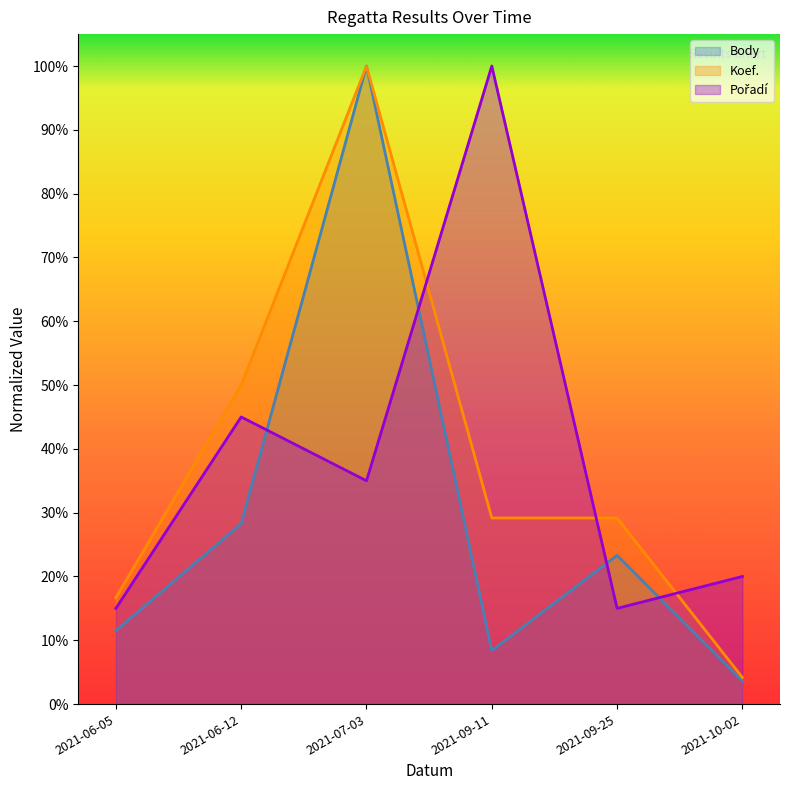

What is the sum of all Pořadí values?

2.3